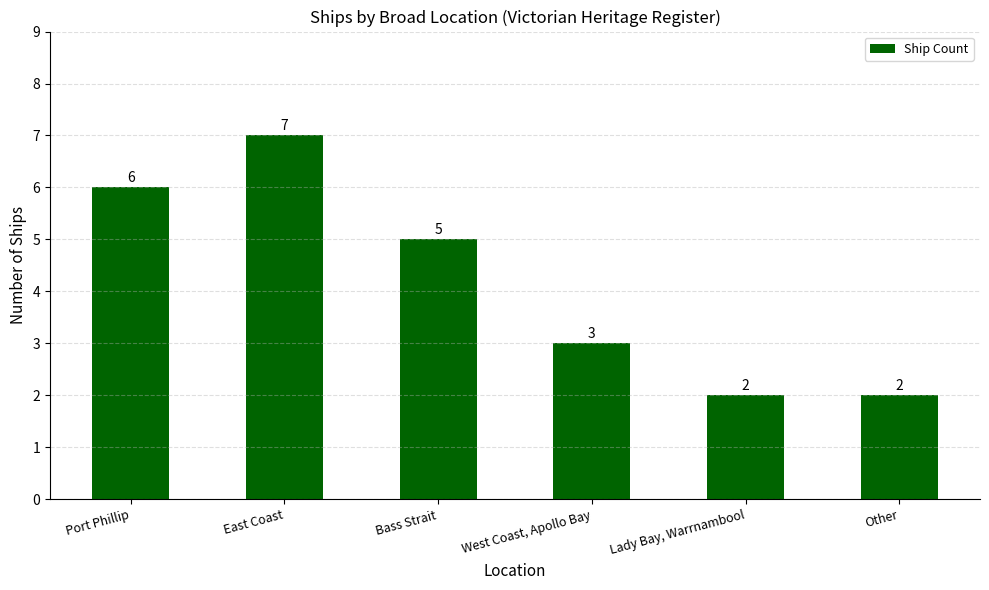

The value at West Coast, Apollo Bay is 3. True or false?

True